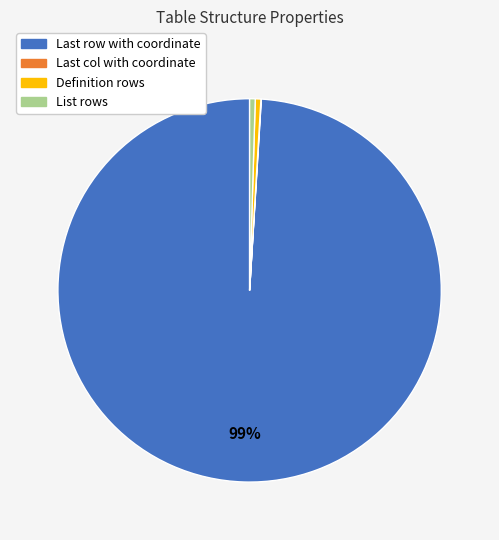

To the nearest percent, what is the average slice percentage?

25%